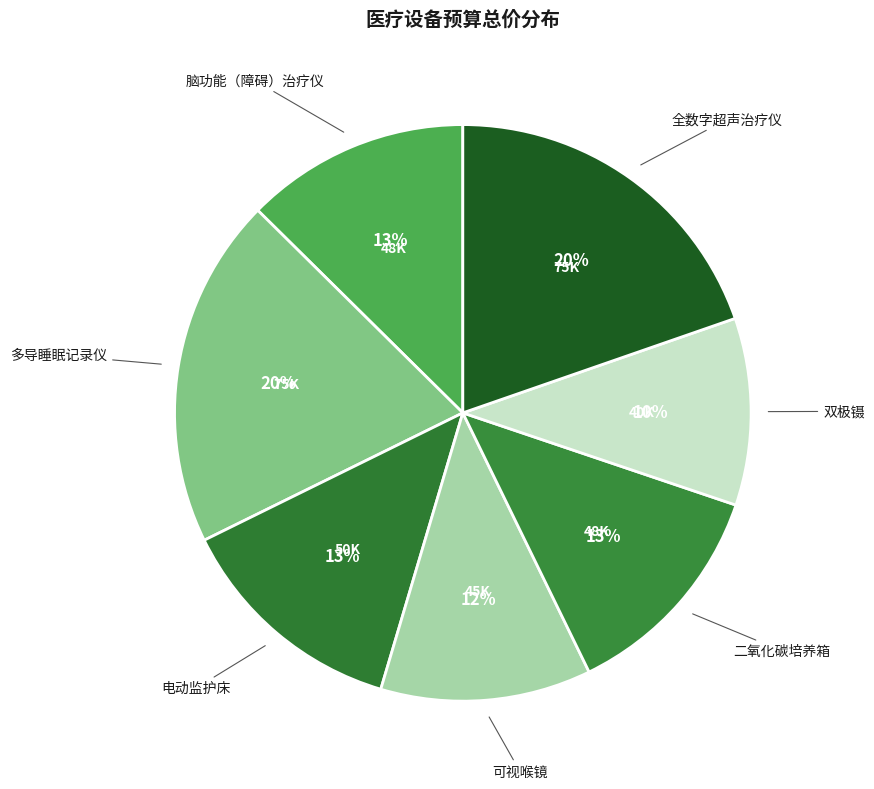

How many segments does this pie chart have?

7